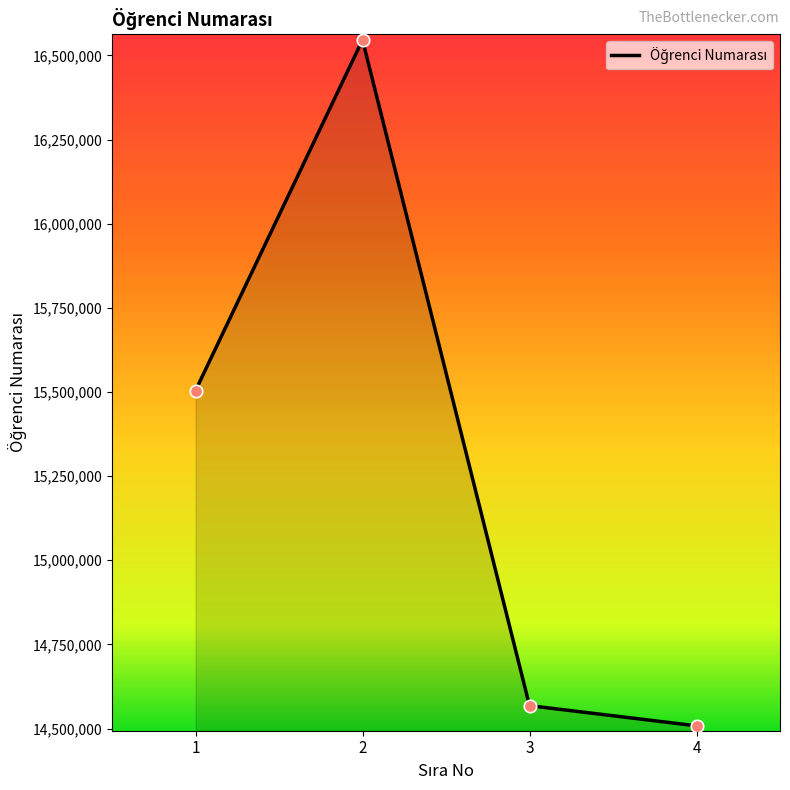

What is the ratio of the value at 1 to the value at 3?

1.1